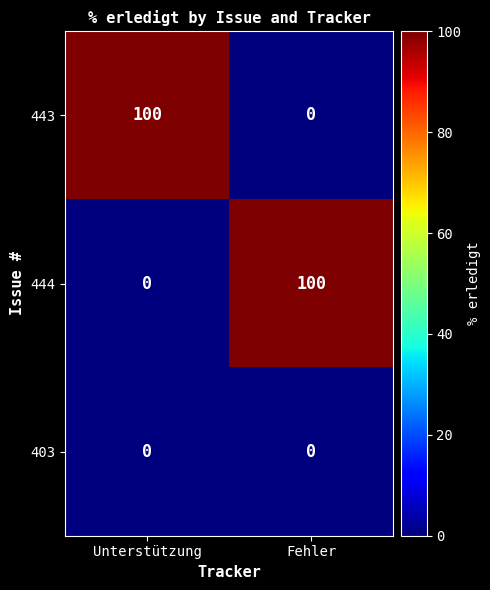

The value of 444 at Unterstützung is -57. True or false?

False